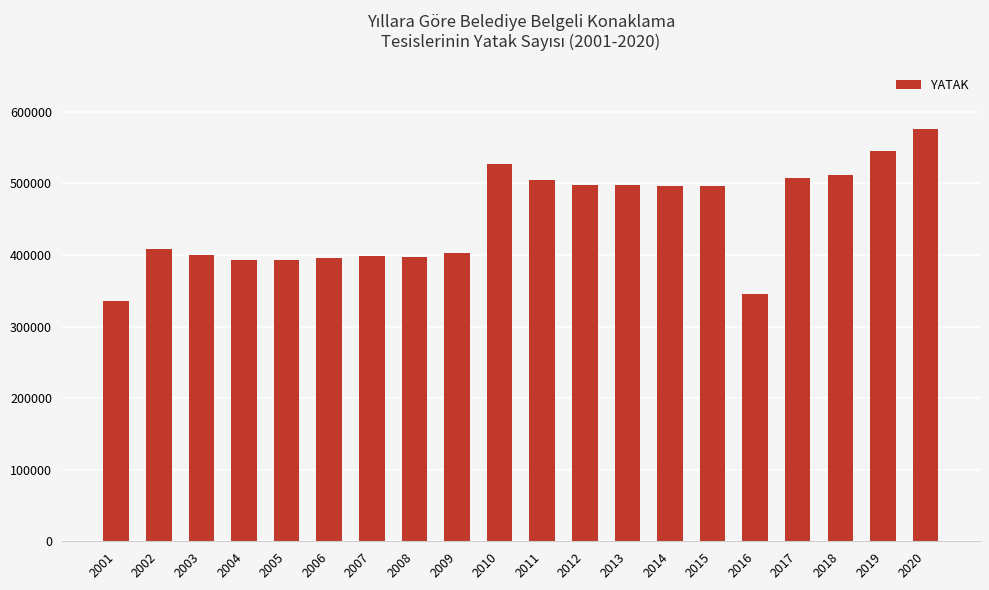

Read the value at 2012.

497728